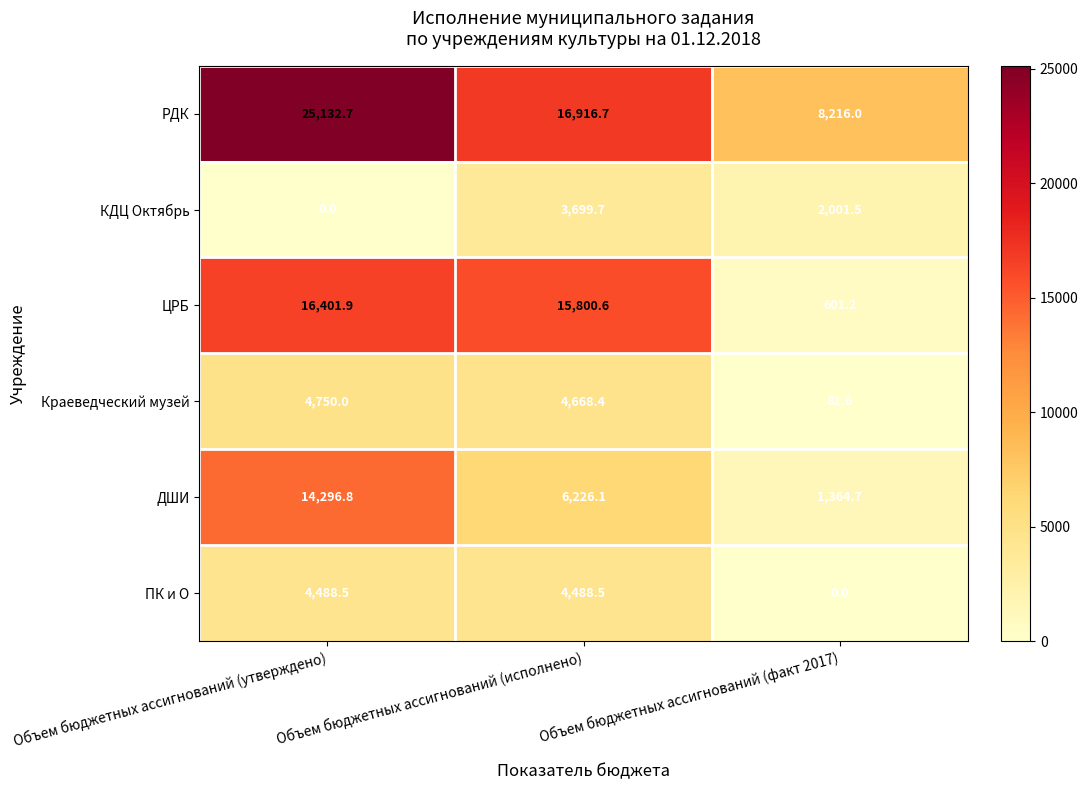

What is the difference between the maximum and minimum values in the Краеведческий музей series?

4668.4